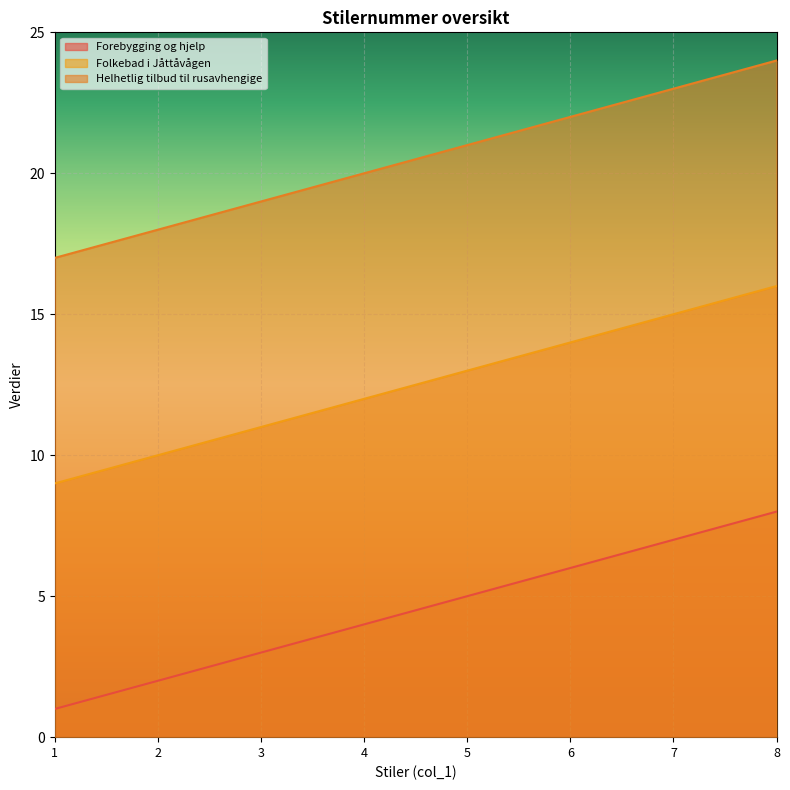

What is the value of the Forebygging og hjelp point at the 7th from the left?

7